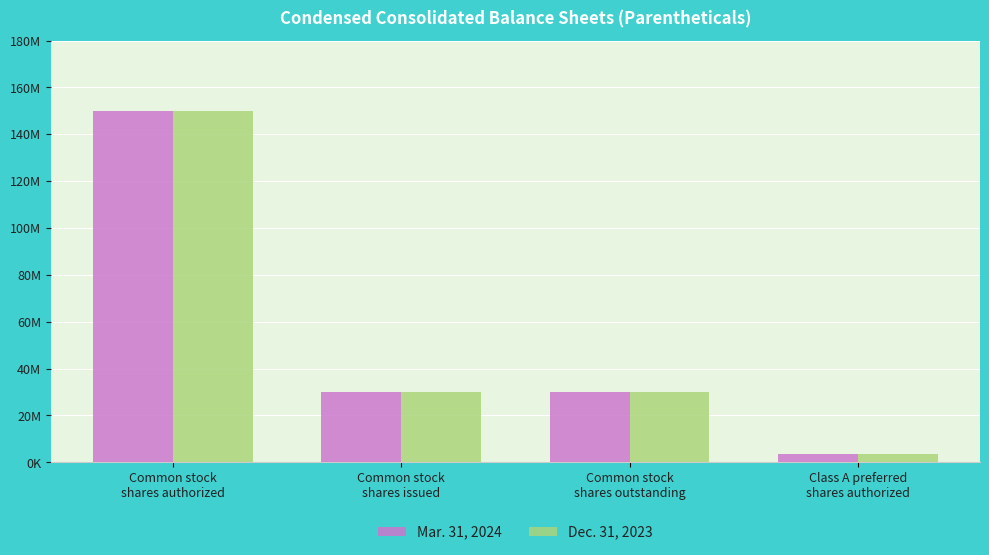

True or false: Dec. 31, 2023 has a value of 30099203 at Common stock
shares outstanding.

True